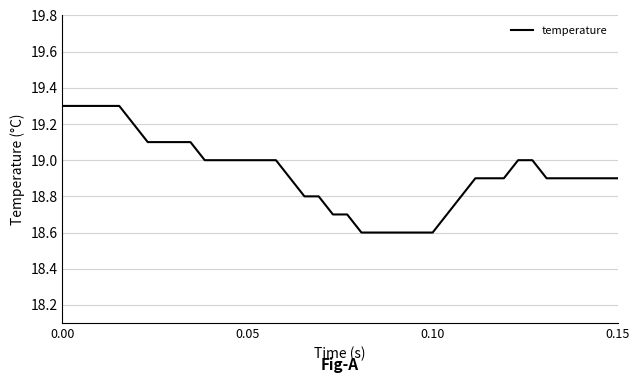

What is the difference between the maximum and minimum values?

0.7